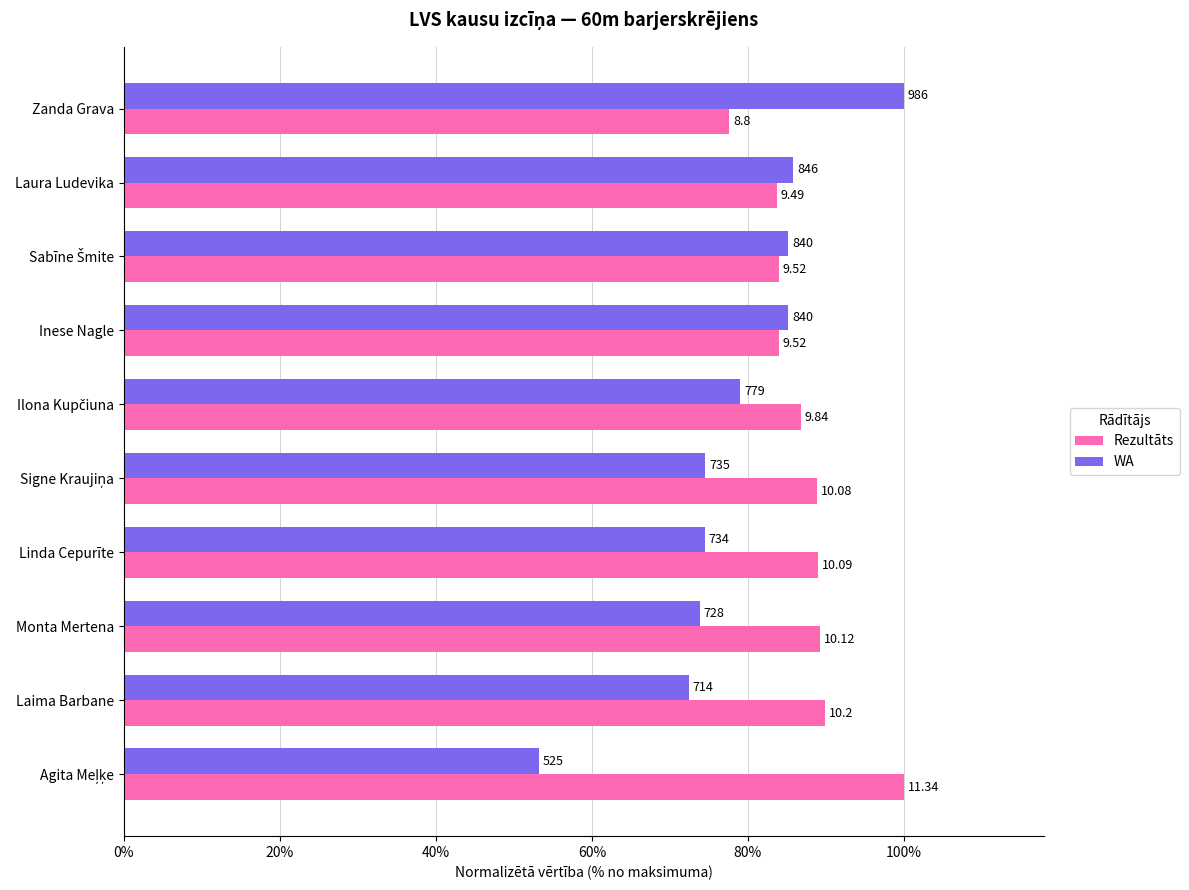

What is the label of the 5th bar from the right?

Signe Kraujiņa